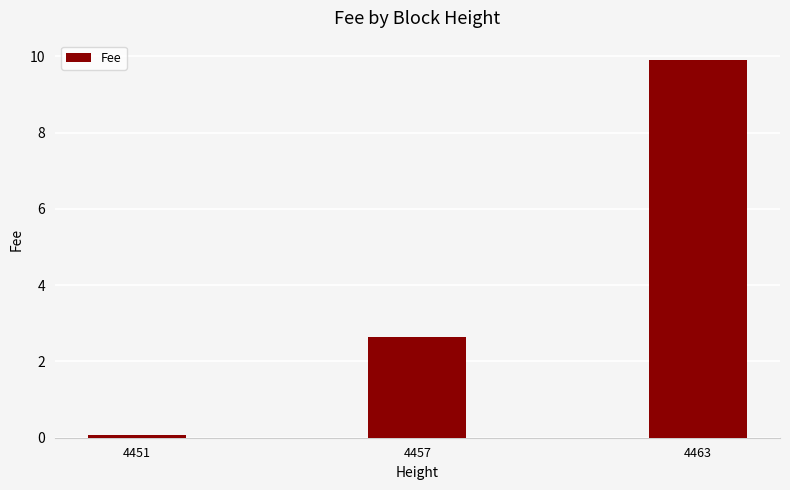

Reading left to right, extract all data points from this chart.

0.1	2.6	9.9